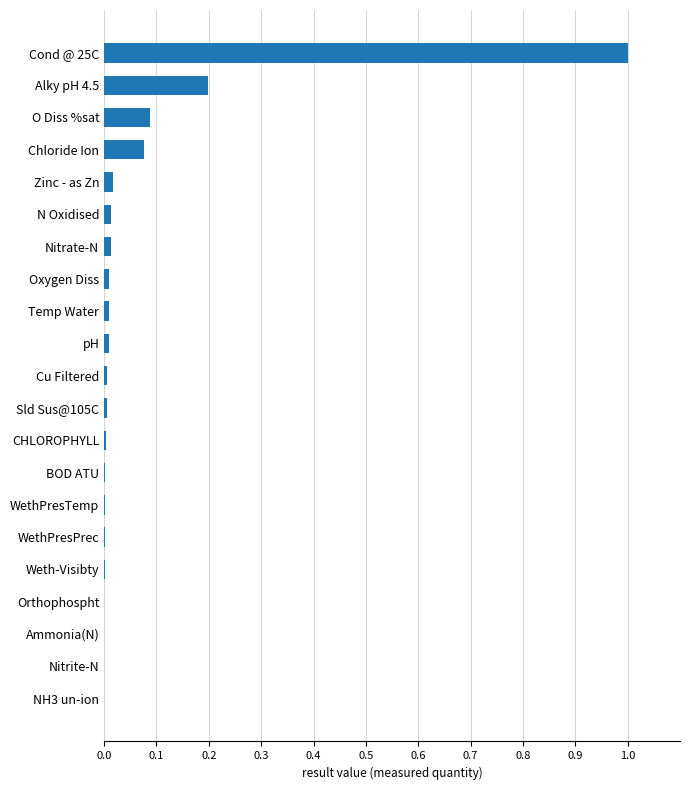

What is the maximum value shown in the chart?

1.0